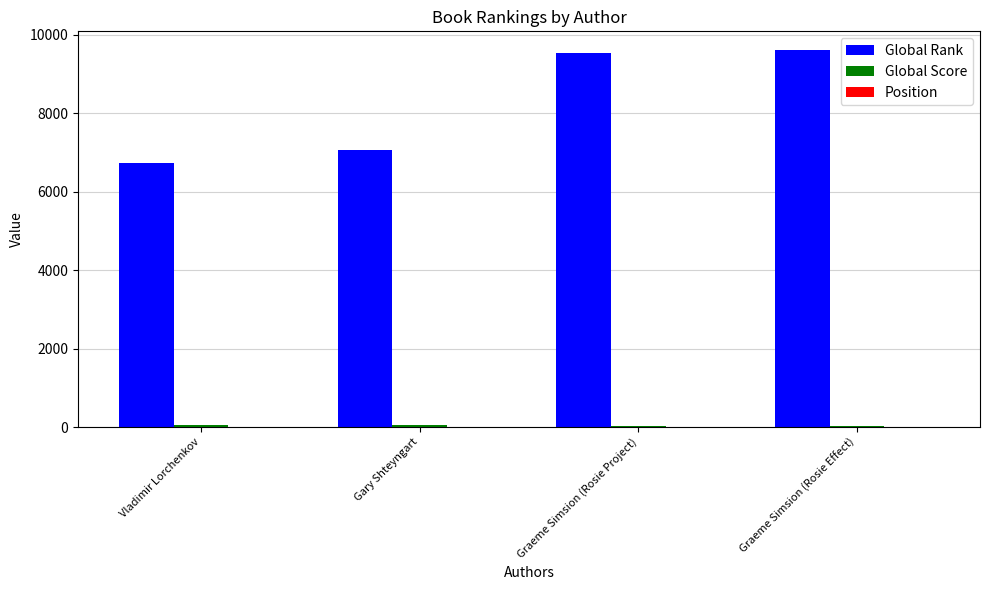

What is the total value across all series at Graeme Simsion (Rosie Project)?

9562